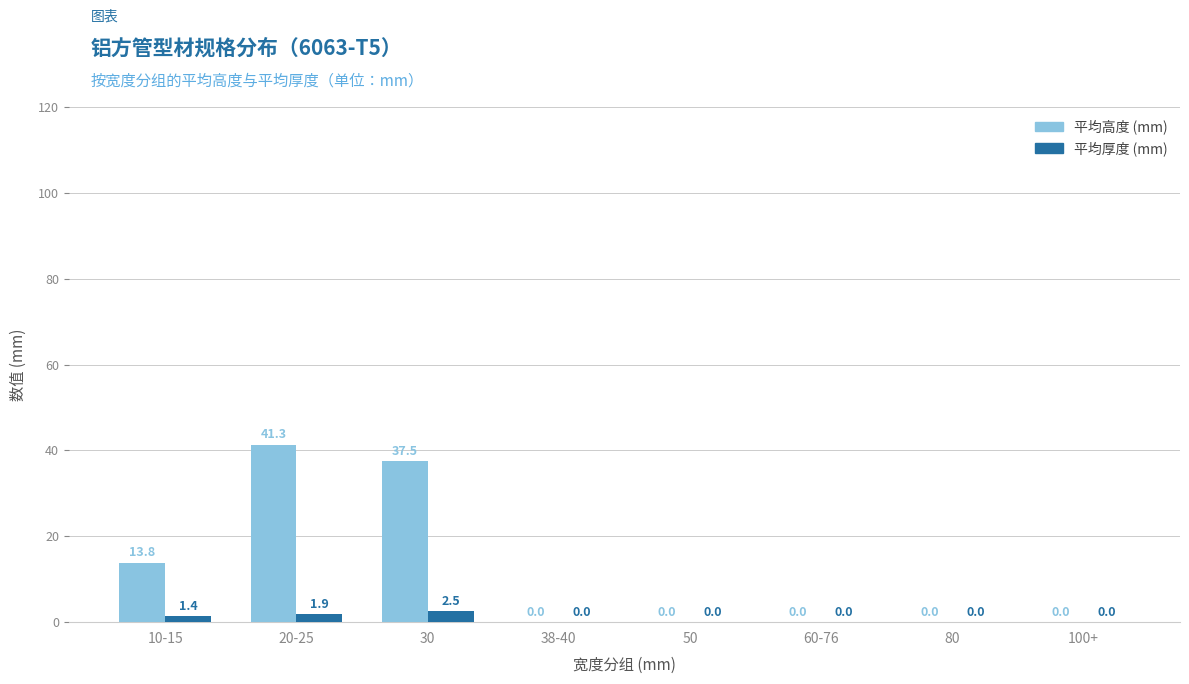

What is the maximum value for 平均高度 (mm)?

41.3